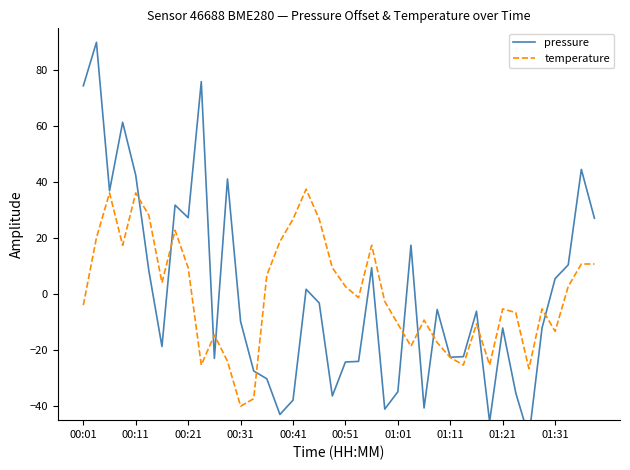

What is the minimum value for temperature?

-40.0